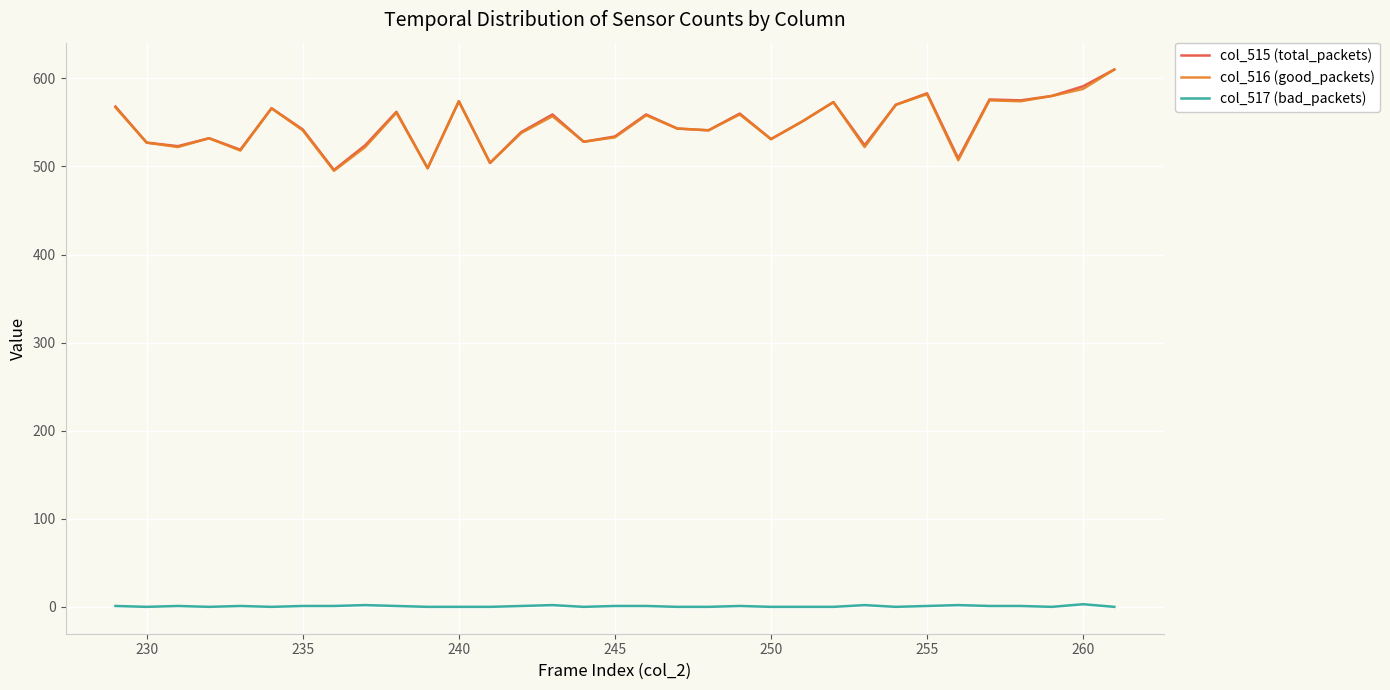

True or false: col_517 (bad_packets) and col_516 (good_packets) cross at least once.

False